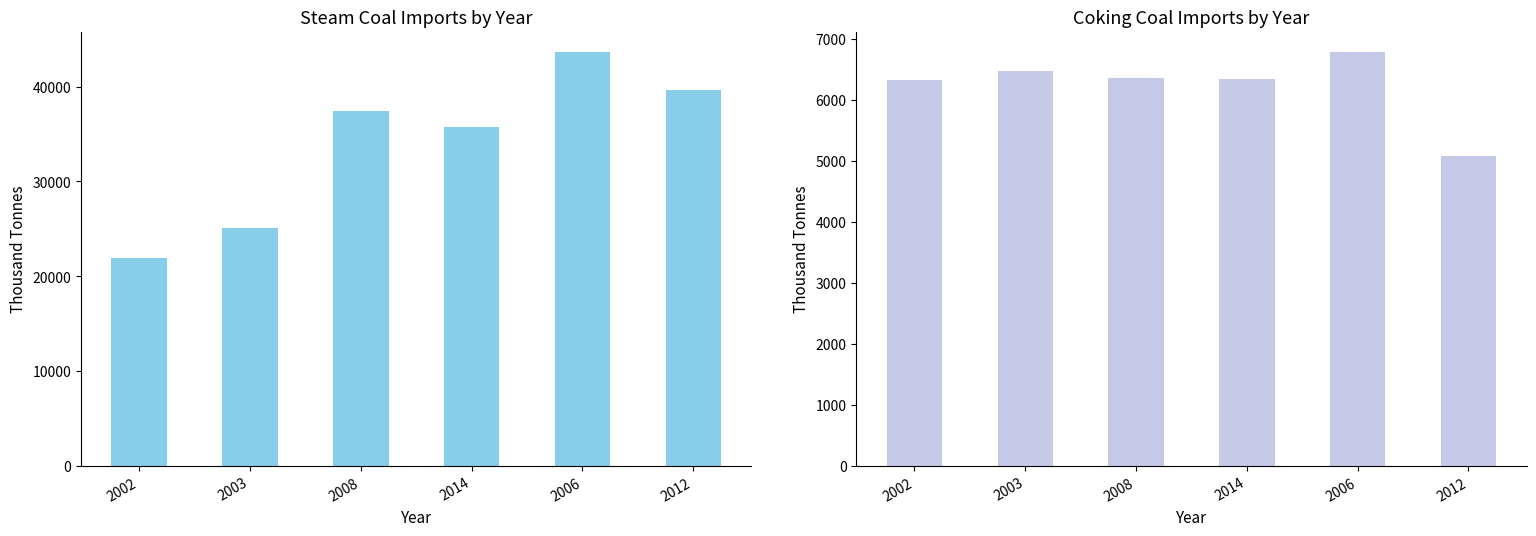

Reading left to right, list all the values displayed in this chart.

Steam Coal: 21894.7	25097.8	37382.2	35753.8	43608.8	39619.3
Coking Coal: 6314.6	6473.9	6348.8	6343.9	6774.5	5070.5